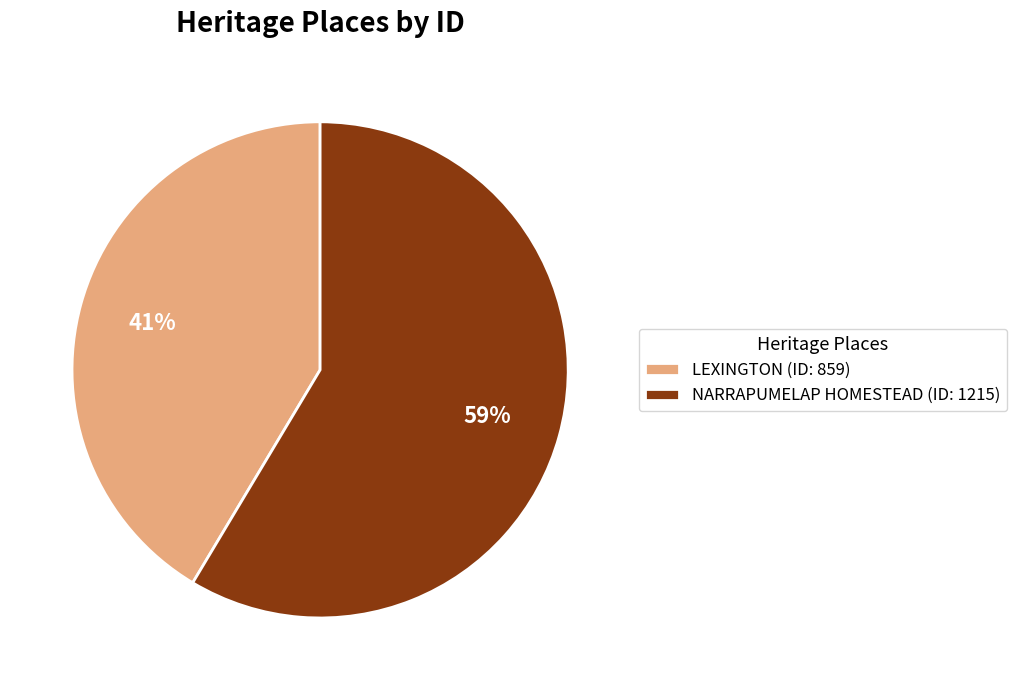

Rank the categories by value from highest to lowest.

NARRAPUMELAP HOMESTEAD, LEXINGTON